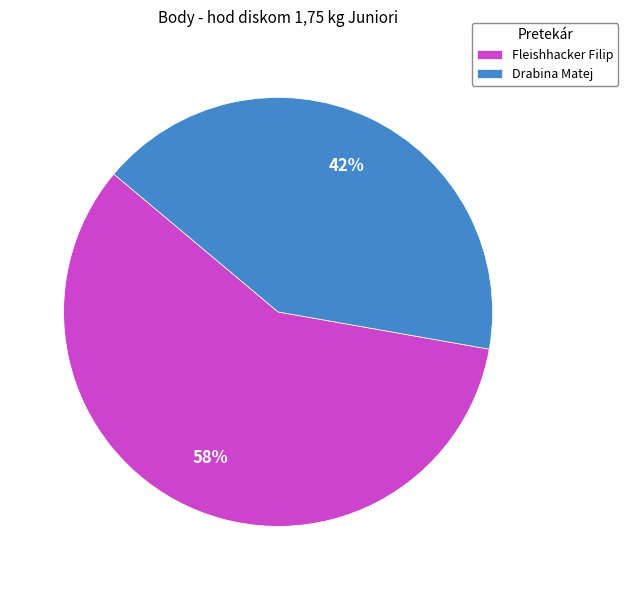

True or false: Drabina Matej accounts for 51% of the total.

False